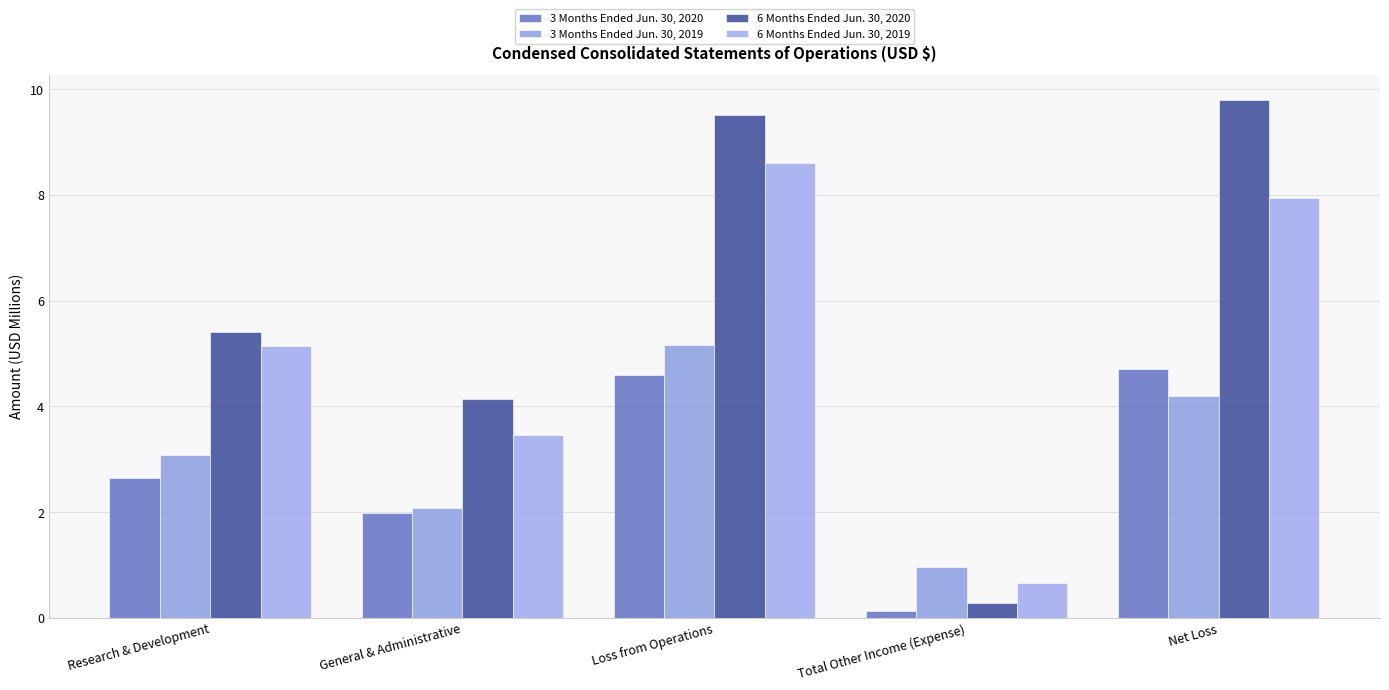

What is the difference between the 6 Months Ended Jun. 30, 2019 values at Net Loss and Total Other Income (Expense)?

7.3